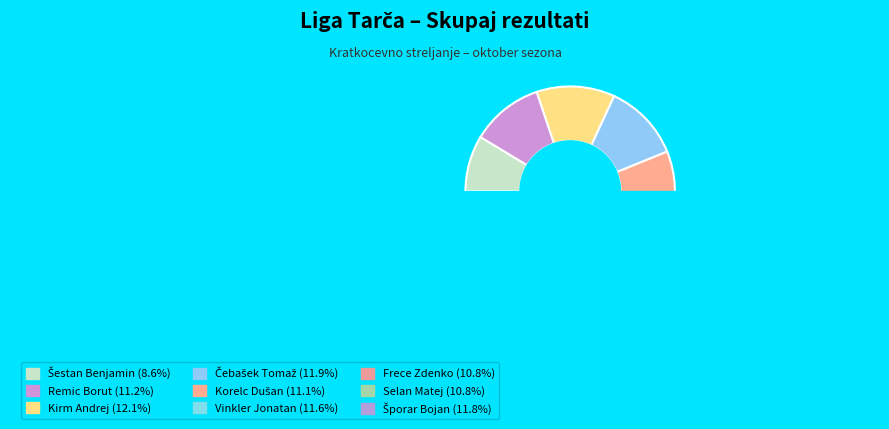

Is it true that Remic Borut is 11% of the pie?

True